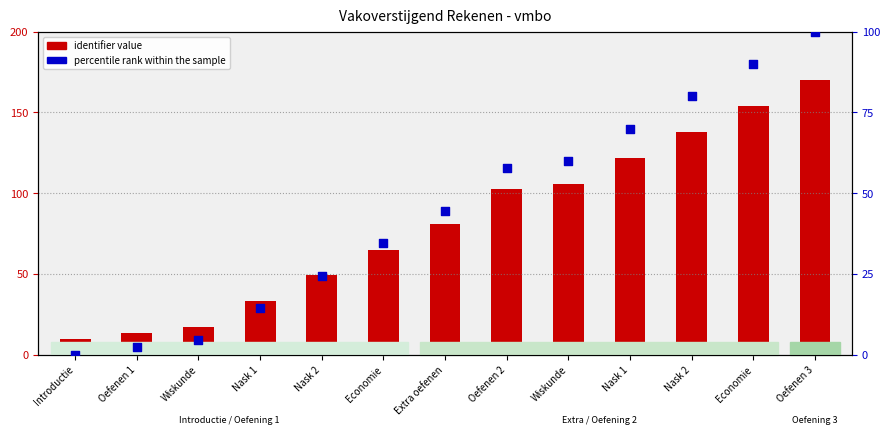

What is the total value across all series at Economie?

99.6